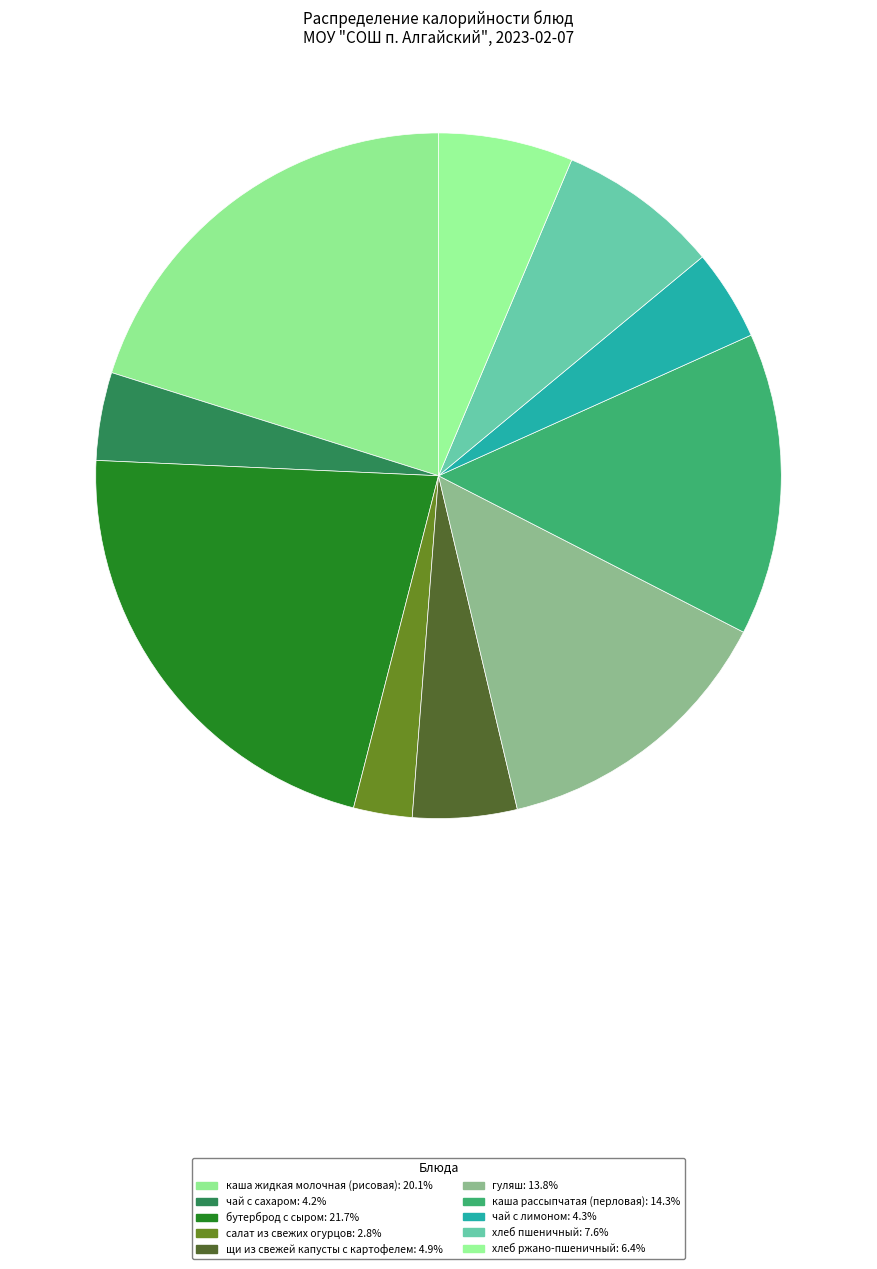

How many segments does this pie chart have?

10